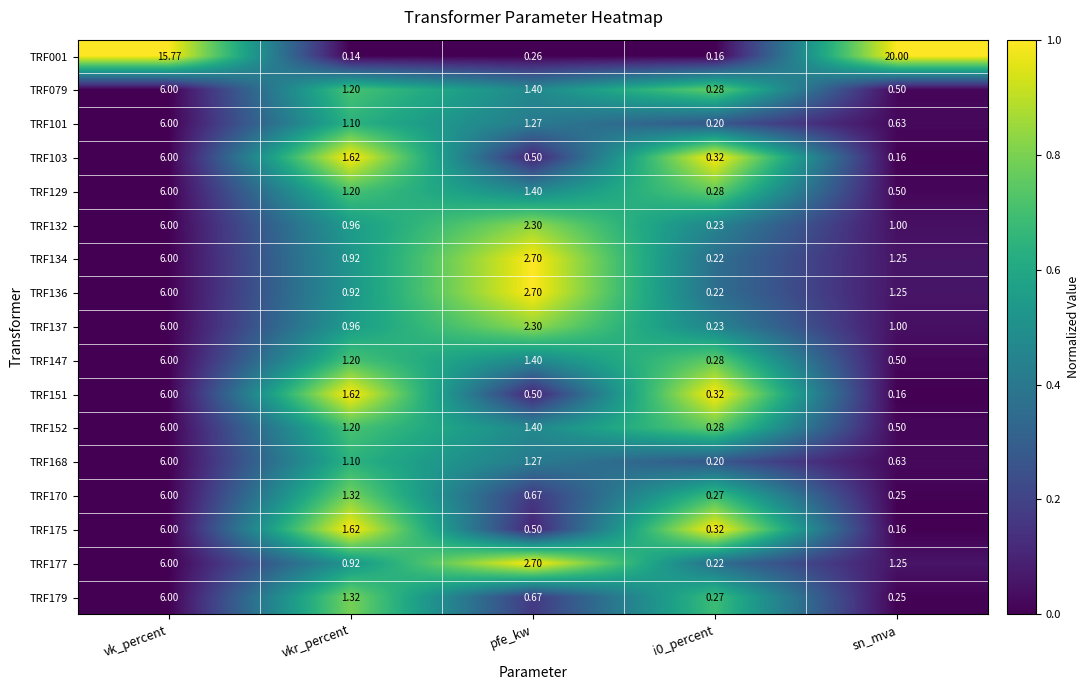

At which category does the chart reach its minimum across all series?

vkr_percent